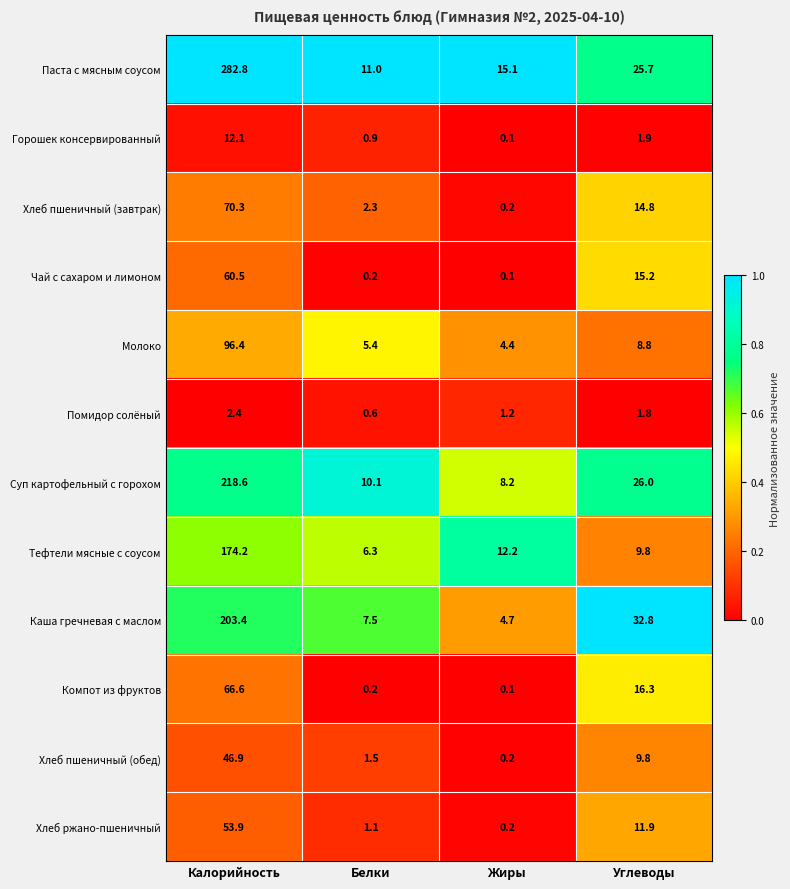

At which category is the sum across all series the highest?

Калорийность